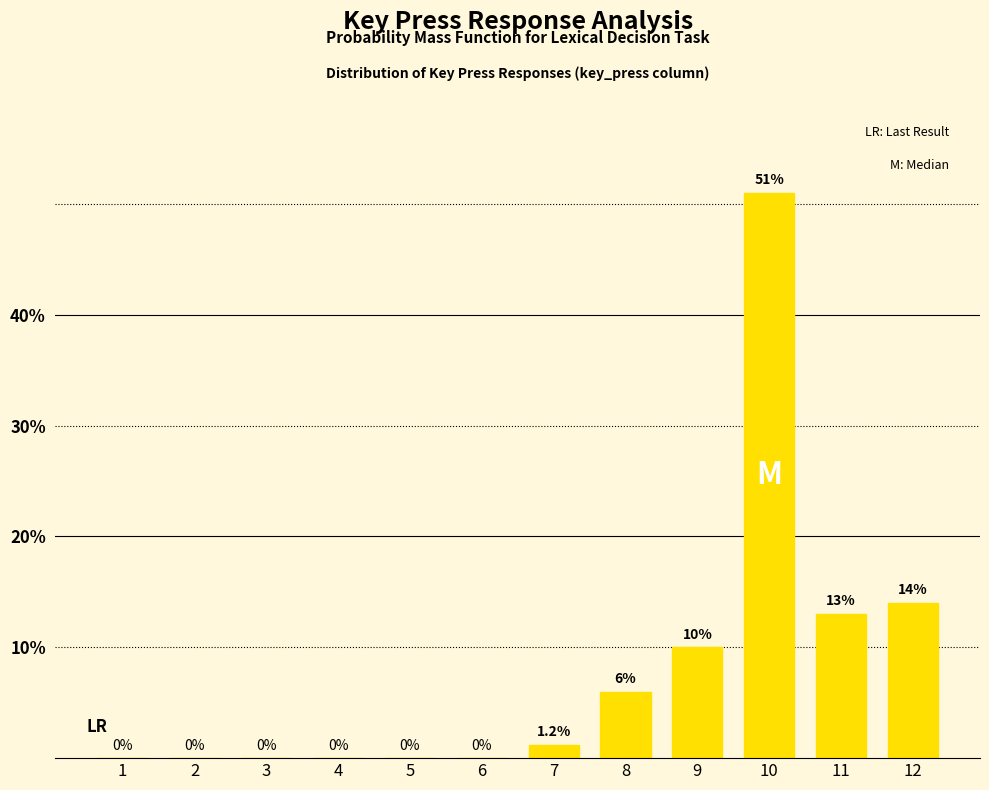

What is the difference between the values at 12 and 7?

12.8